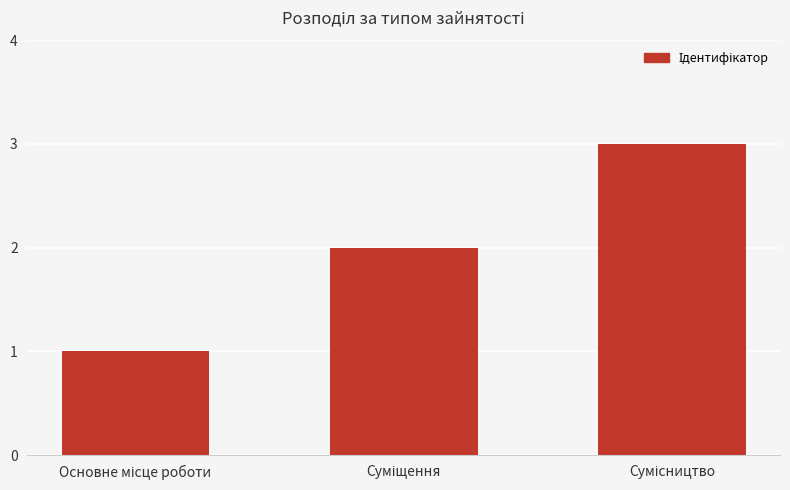

What is the sum of all values?

6